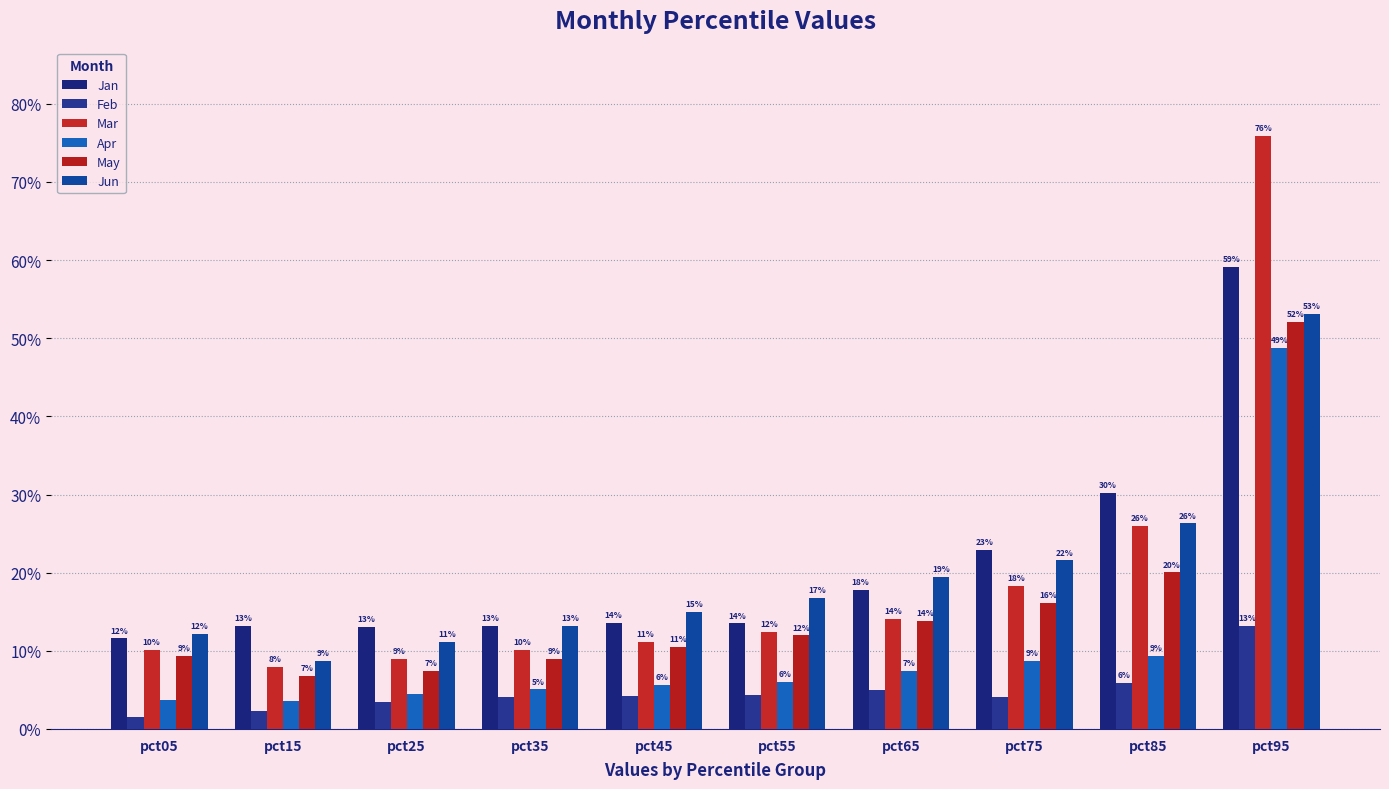

Count the Jun values in the range 0 to 1.

10